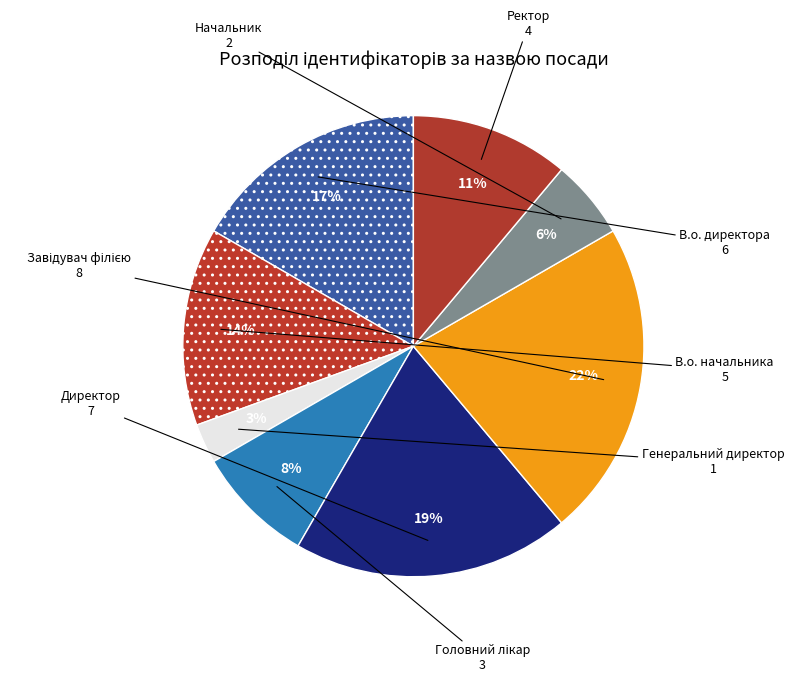

What percentage is the В.о. начальника slice, to the nearest percent?

14%